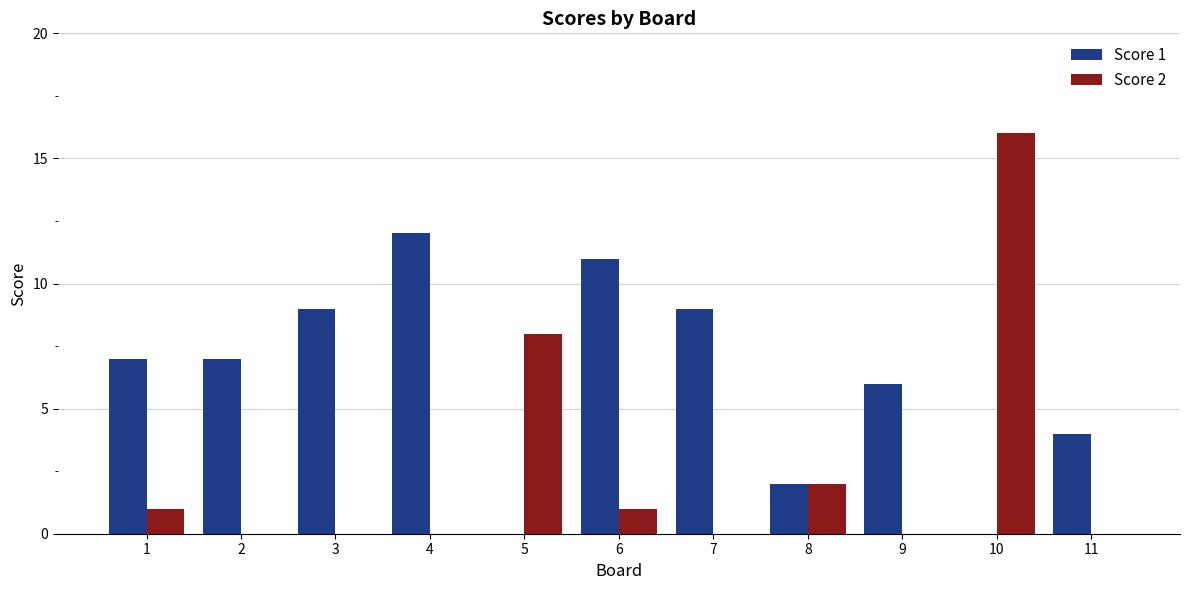

How many series are shown in this chart?

2